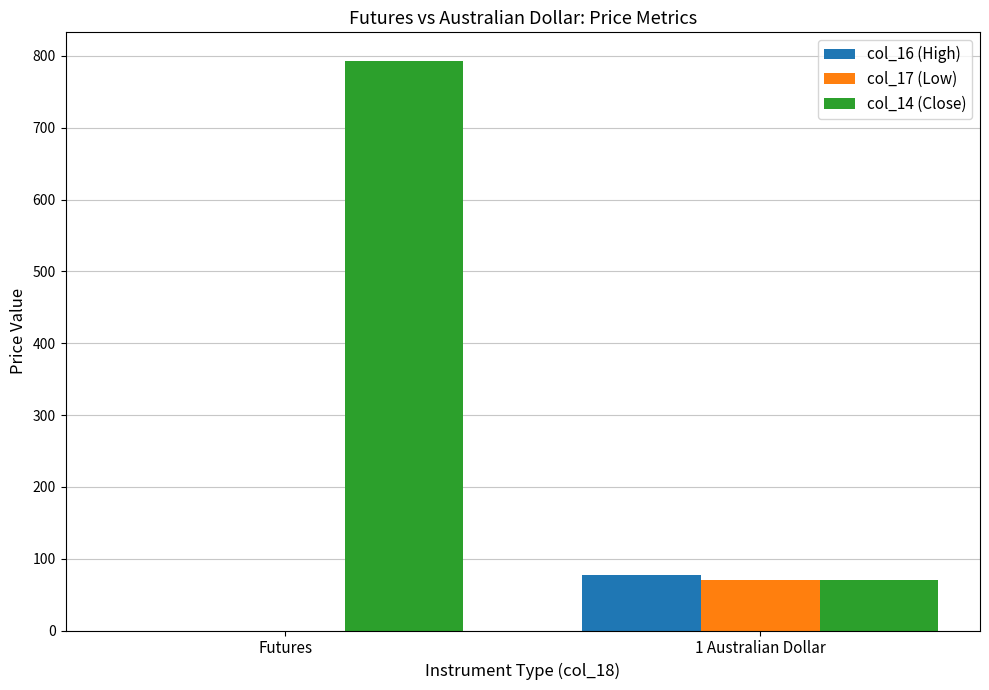

The value of col_14 (Close) at Futures is 1213.8. True or false?

False